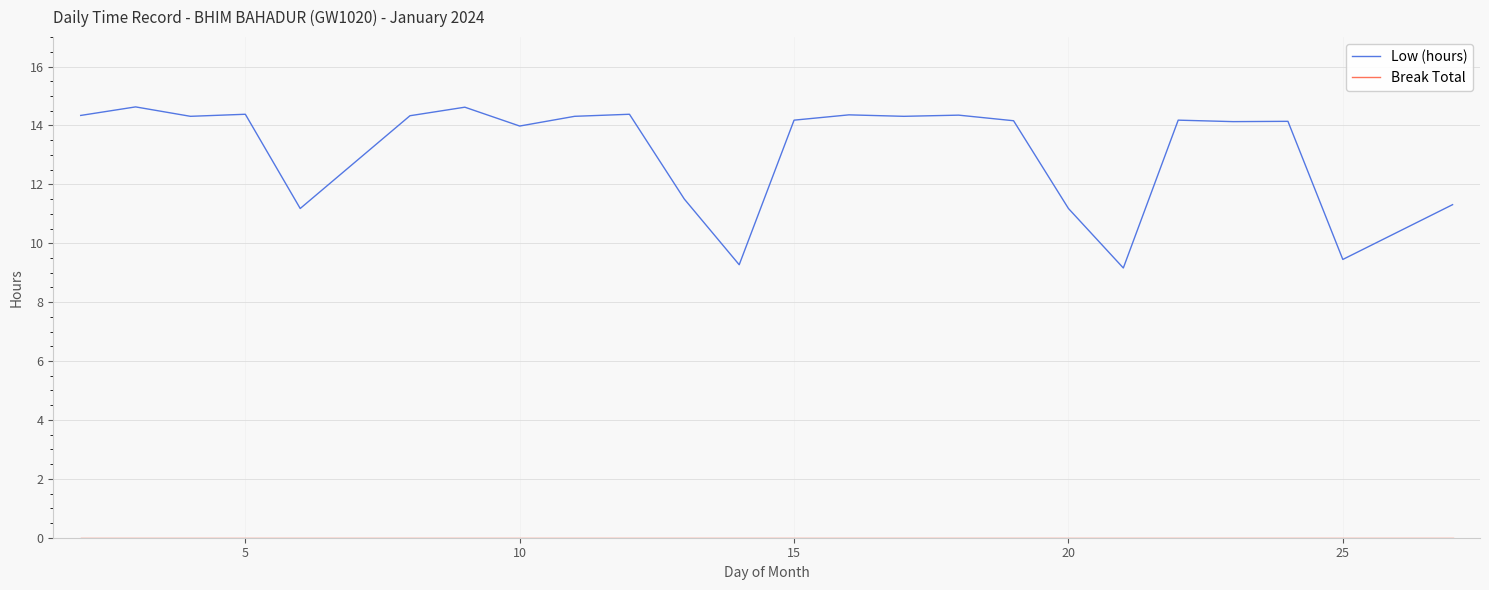

Which series has the largest total across all categories?

Low (hours)